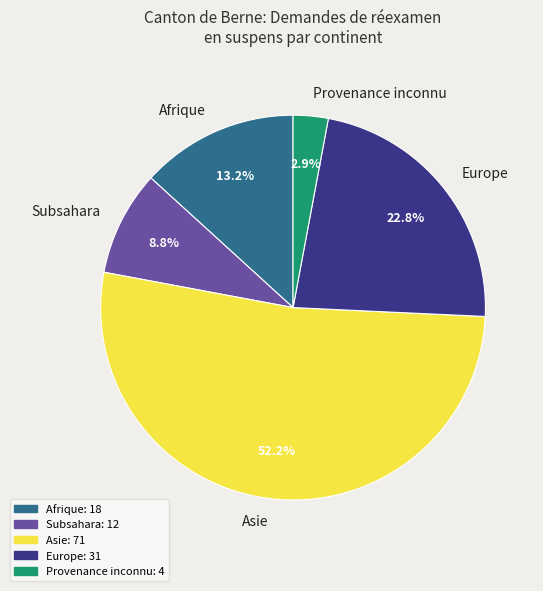

Count the number of slices in the pie.

5